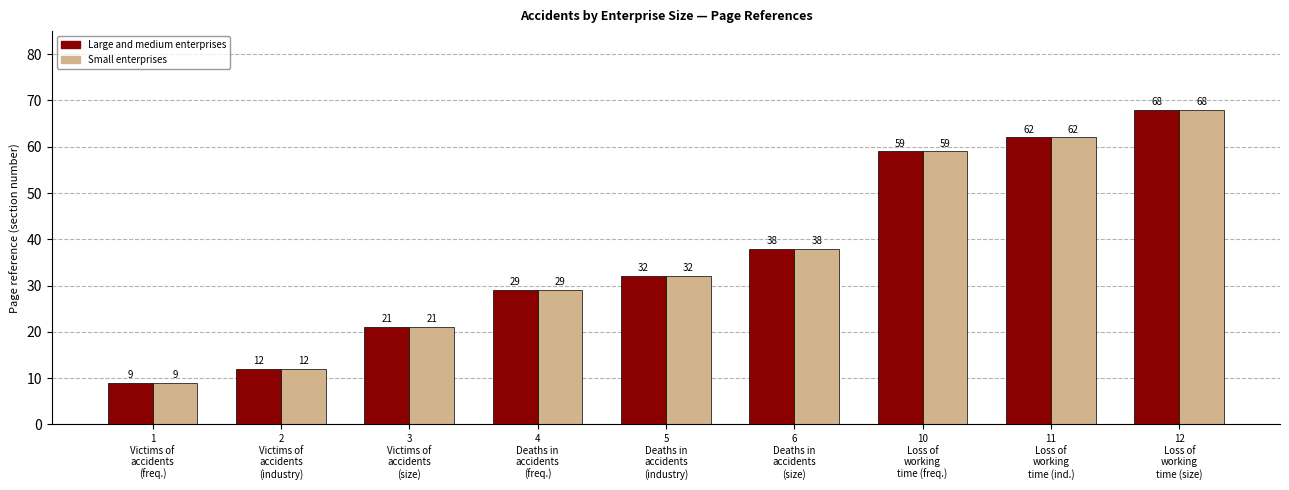

What is the sum of the Large and medium enterprises values at 12
Loss of
working
time (size) and 4
Deaths in
accidents
(freq.)?

97